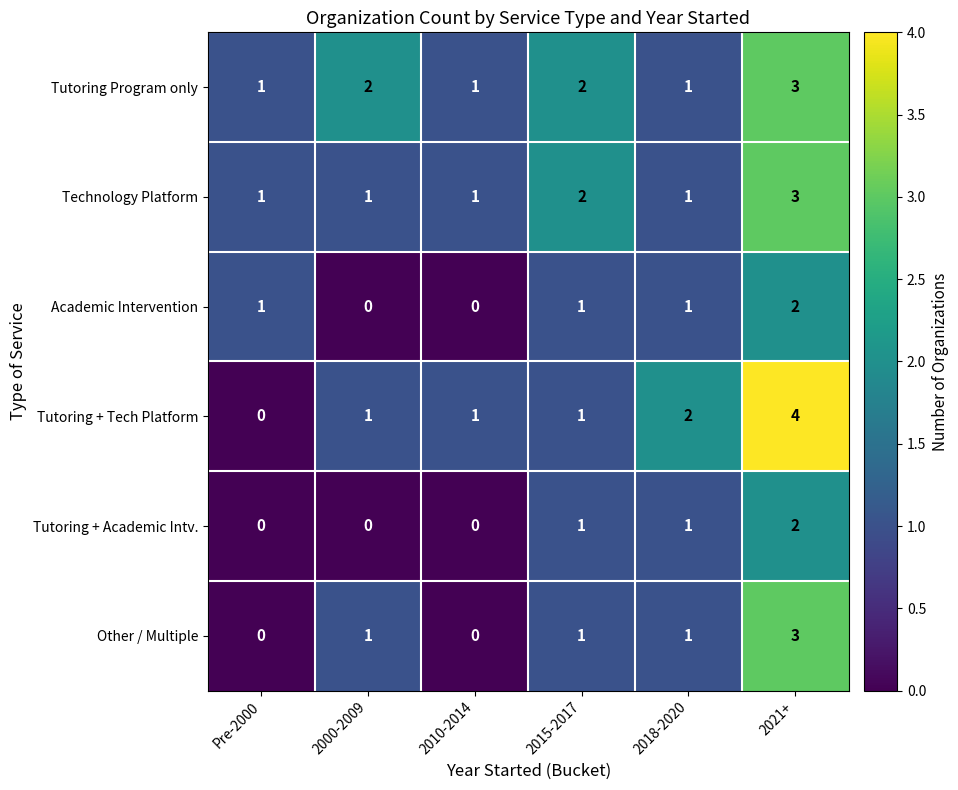

Which series has the largest total across all categories?

Tutoring Program only